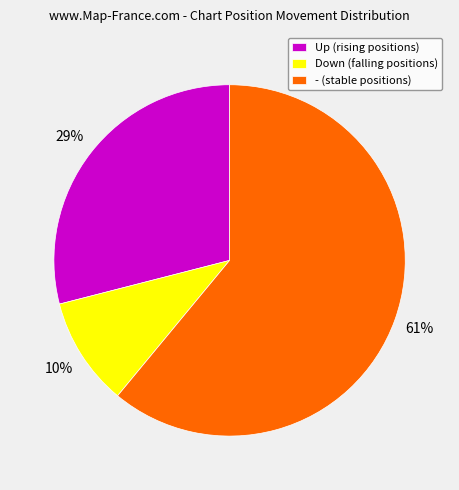

Which slice represents more than half of the pie?

- (stable positions)